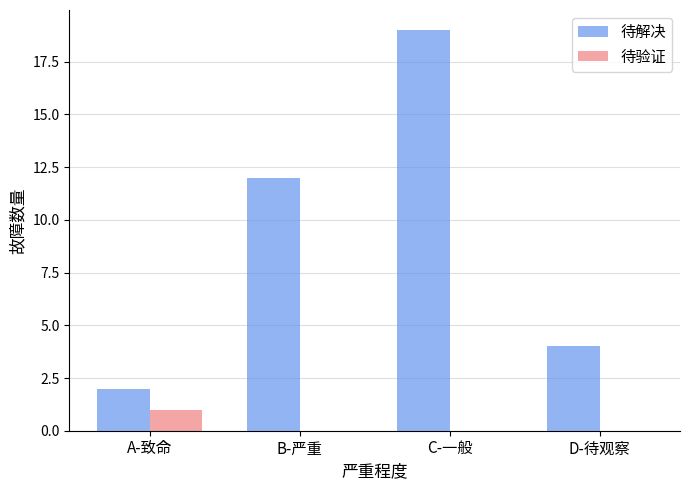

Where is 待解决 nearest to the value 10?

B-严重